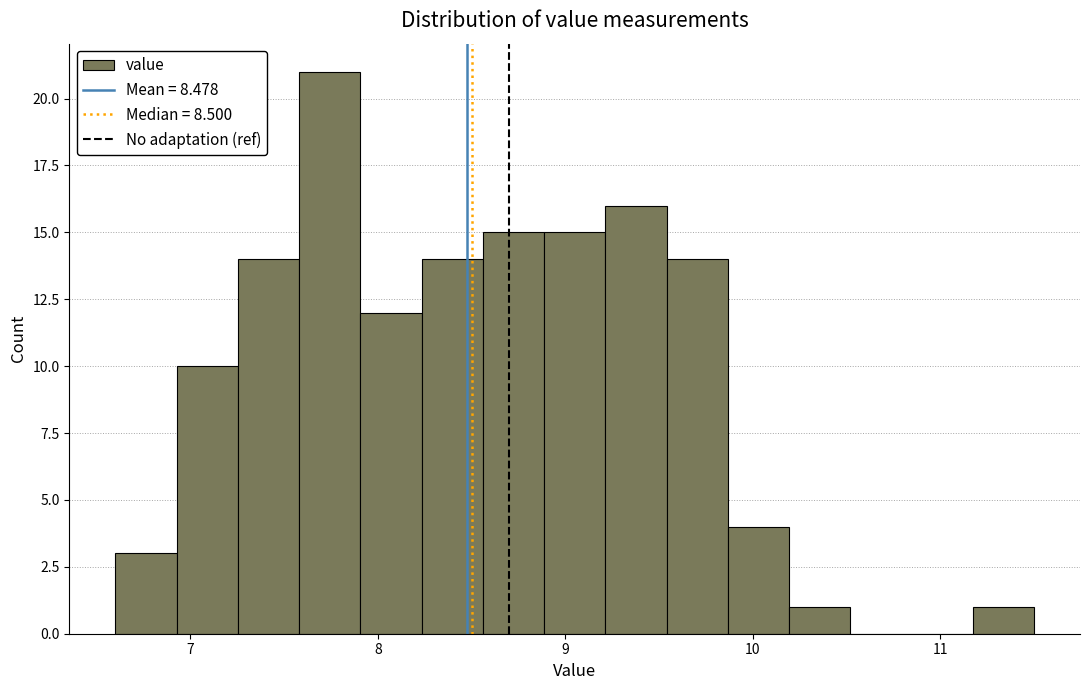

Read against the x-axis, roughly where is the centre of the tallest bar?

7.7